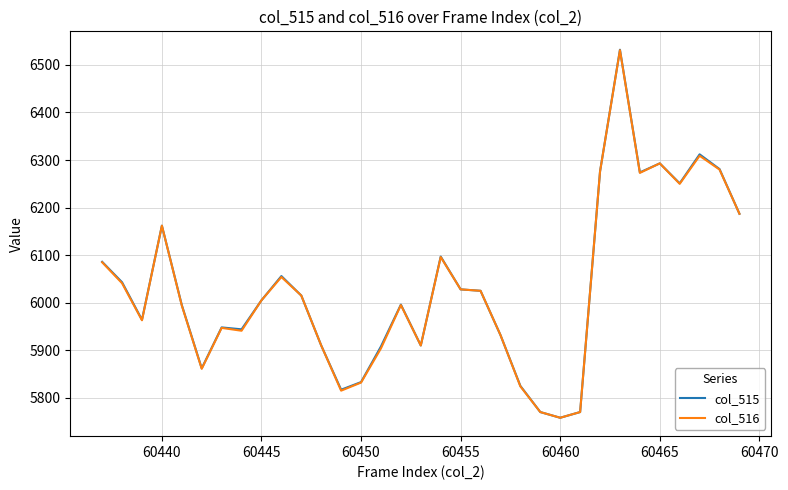

What is the maximum value for col_515?

6532